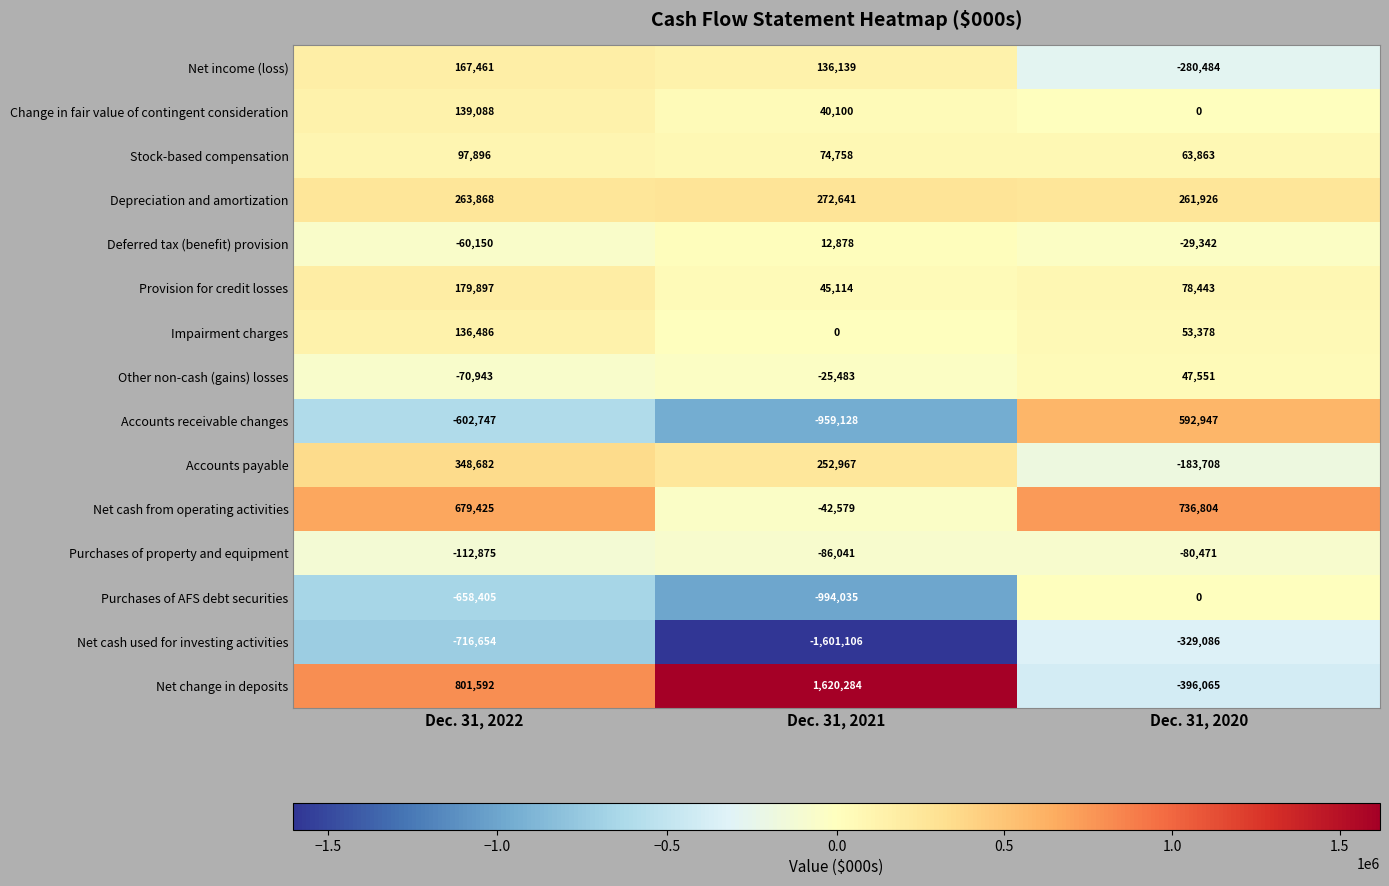

At which label does Provision for credit losses first exceed 78443?

Dec. 31, 2022